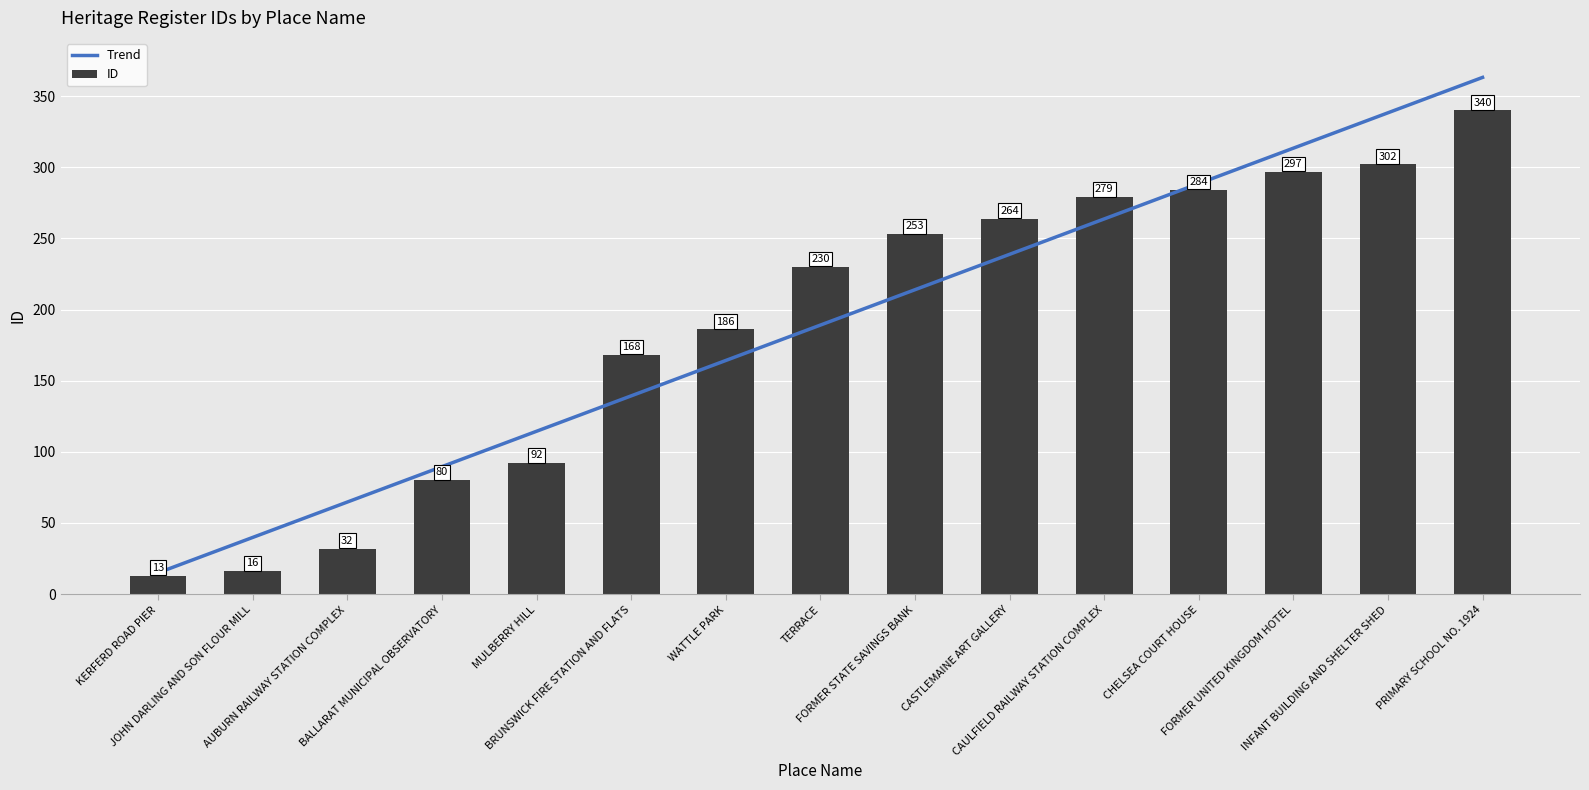

The value of ID at TERRACE is 230.0. True or false?

True